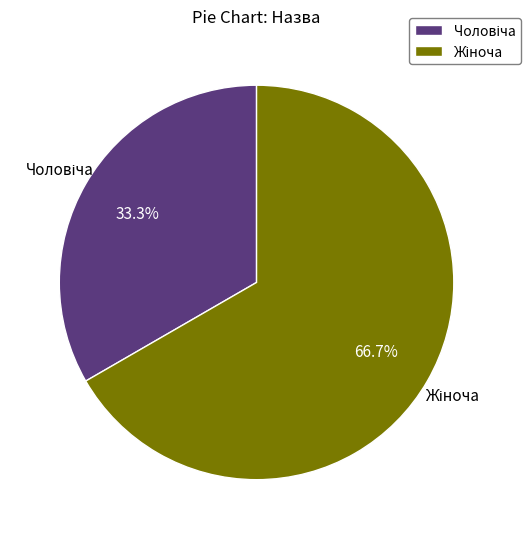

Is there a majority slice in this chart?

Yes